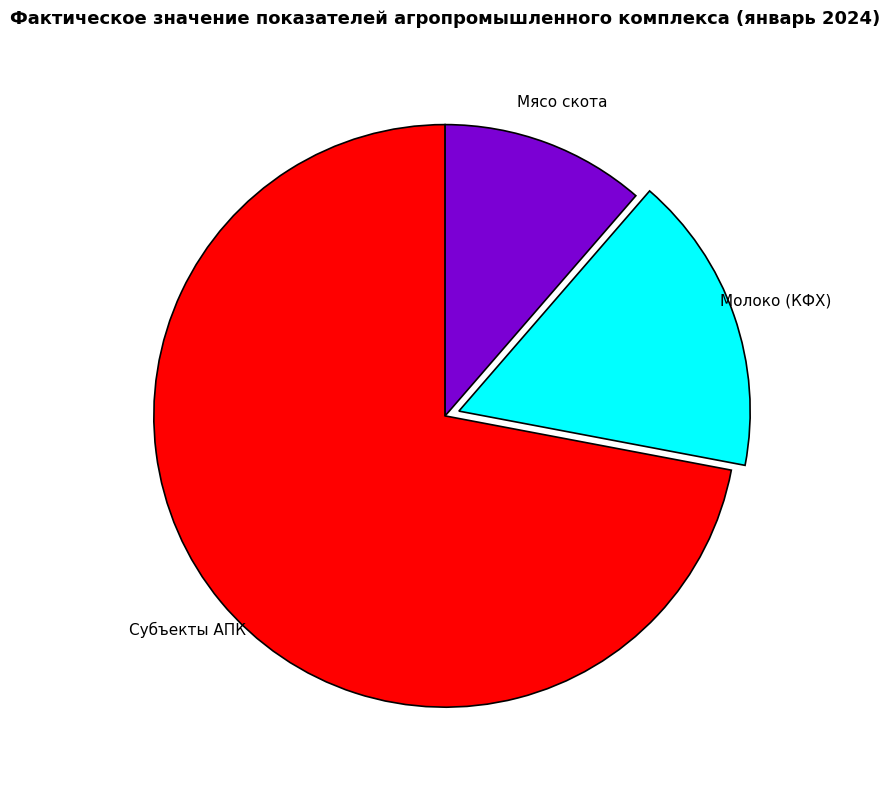

Is there any slice that represents more than half of the pie?

Yes